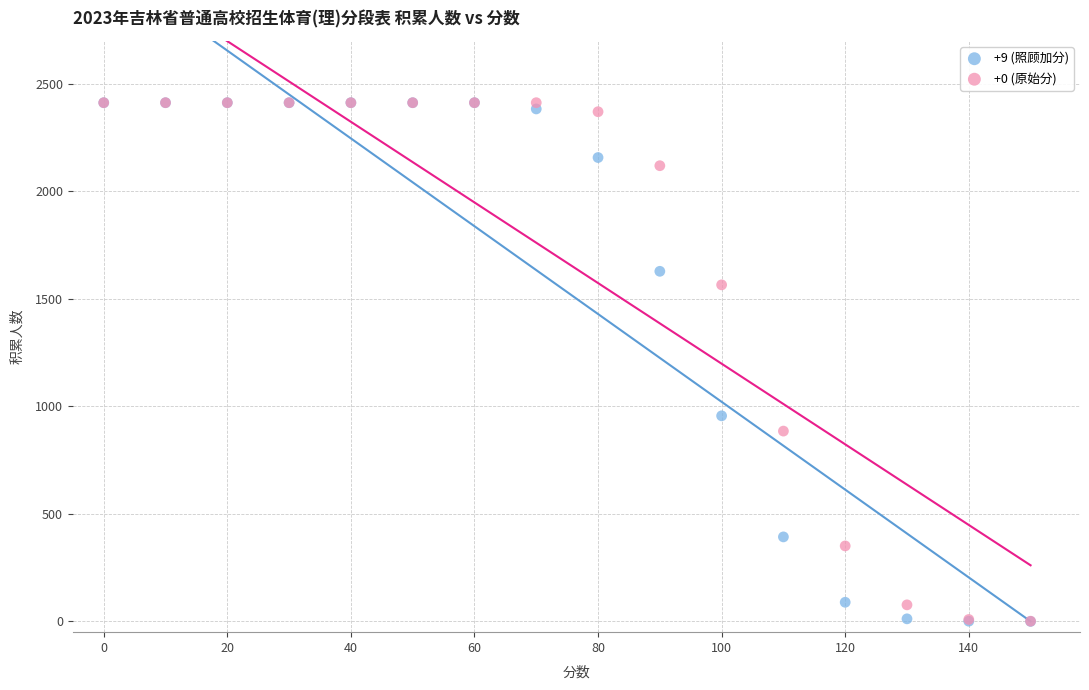

Across all series, what Y value is closest to 1206?

956